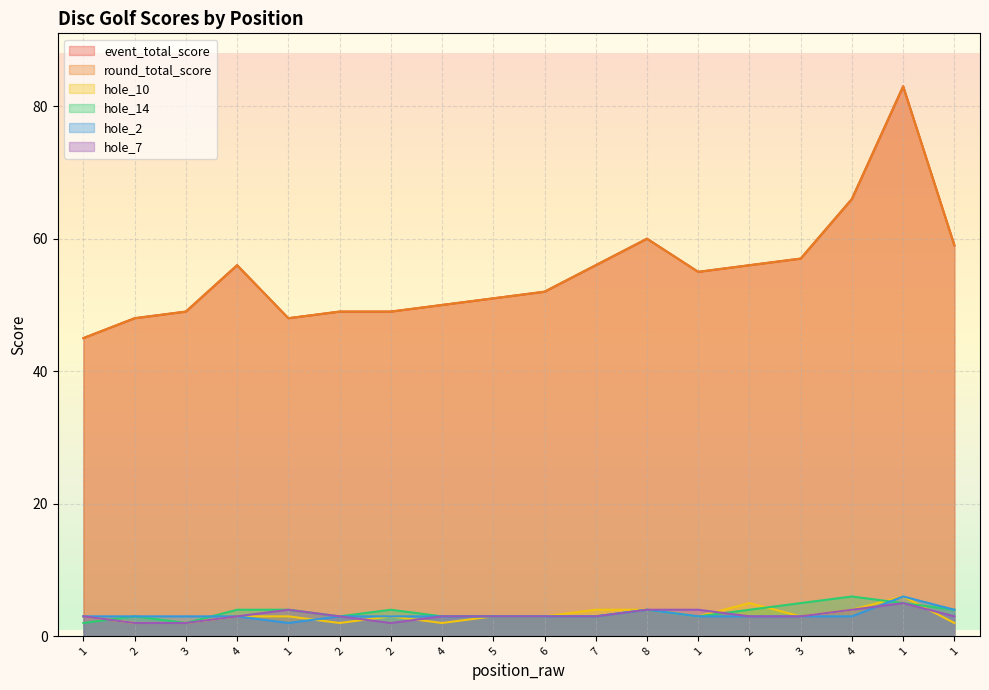

How many data points in hole_2 are above 3?

3